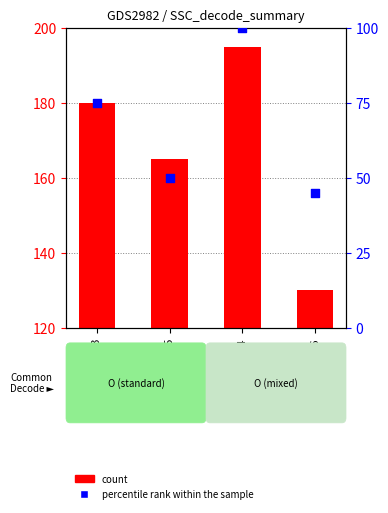

Which series reaches the maximum Y coordinate?

percentile rank within the sample